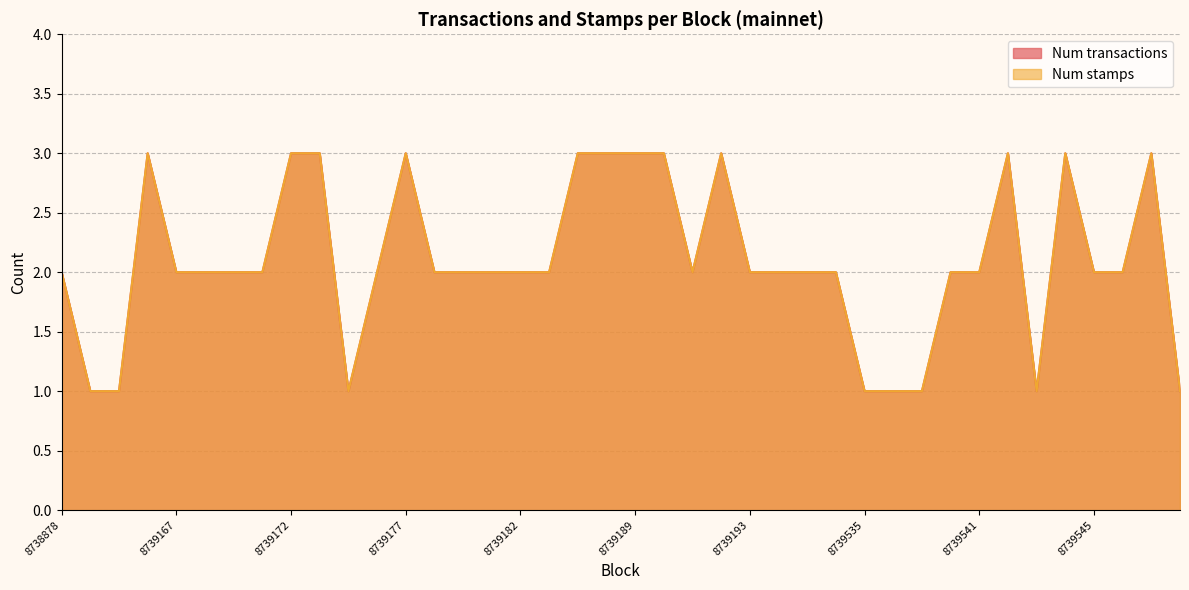

Rank the series at 8739193 from lowest to highest value.

Num transactions, Num stamps